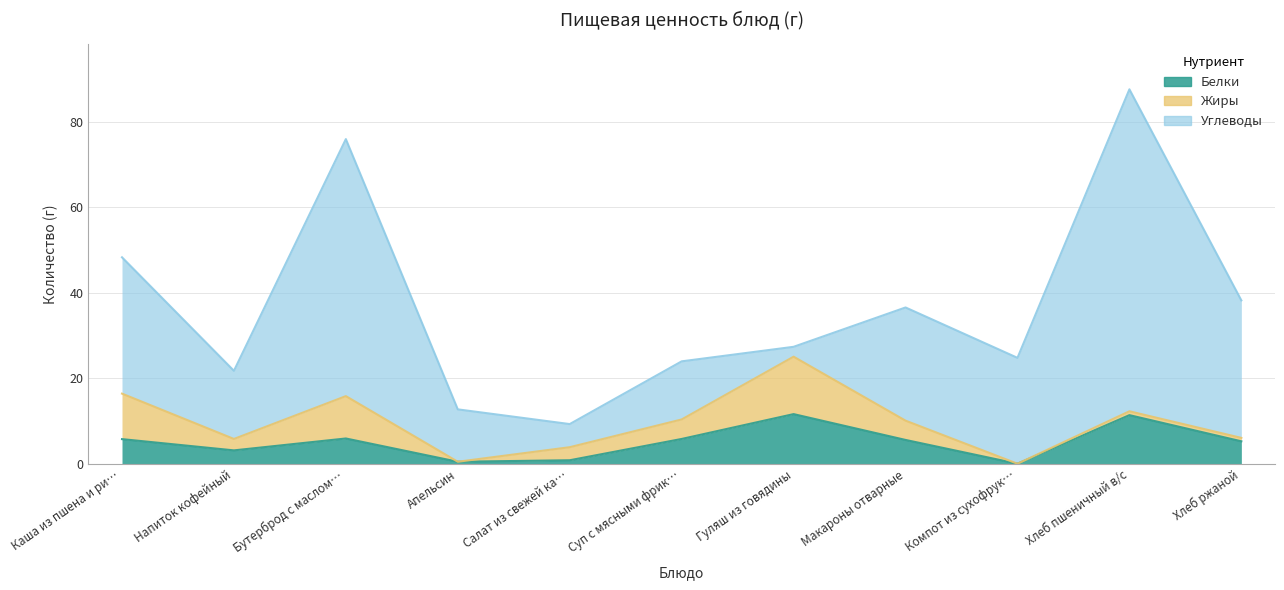

What is the greatest value displayed?

75.3